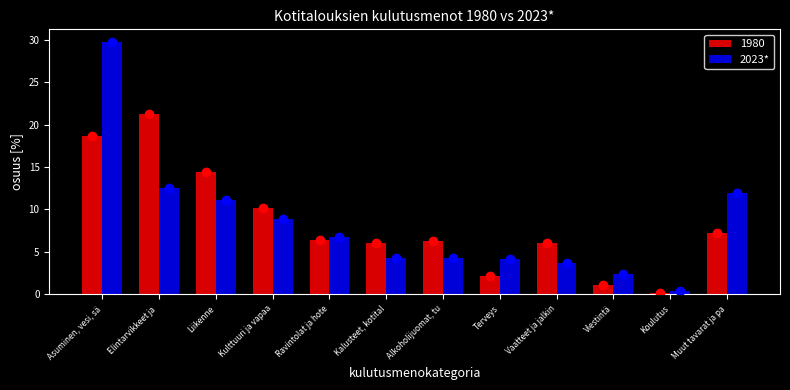

At how many categories does at least one series exceed 13?

3